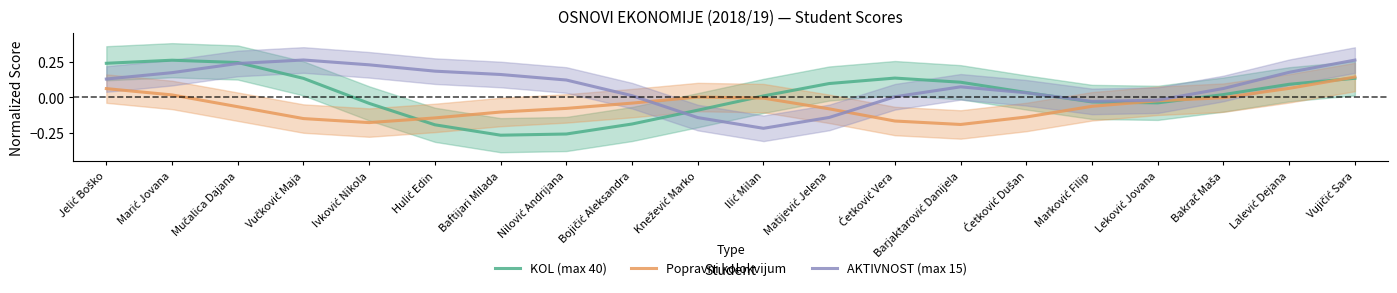

Reading left to right, transcribe all the data shown in this chart.

KOL (max 40): 0.2	0.3	0.2	0.1	-0.0	-0.2	-0.3	-0.3	-0.2	-0.1	0.0	0.1	0.1	0.1	0.0	-0.0	-0.0	0.0	0.1	0.1
Popravni kolokvijum: 0.1	0.0	-0.1	-0.1	-0.2	-0.1	-0.1	-0.1	-0.0	0.0	-0.0	-0.1	-0.2	-0.2	-0.1	-0.1	-0.0	-0.0	0.1	0.1
AKTIVNOST (max 15): 0.1	0.2	0.2	0.3	0.2	0.2	0.2	0.1	0.0	-0.1	-0.2	-0.1	0.0	0.1	0.0	-0.0	-0.0	0.1	0.2	0.3